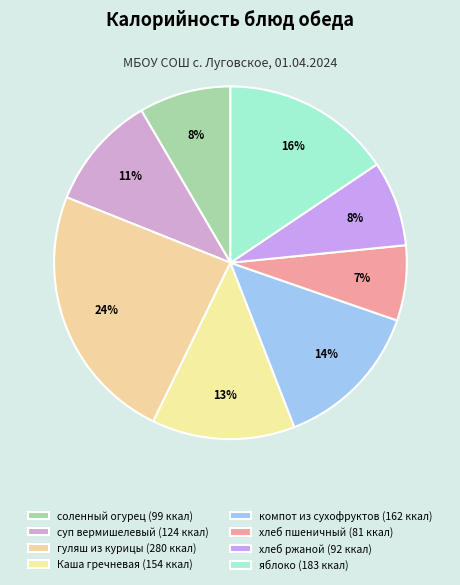

Count the number of slices in the pie.

8